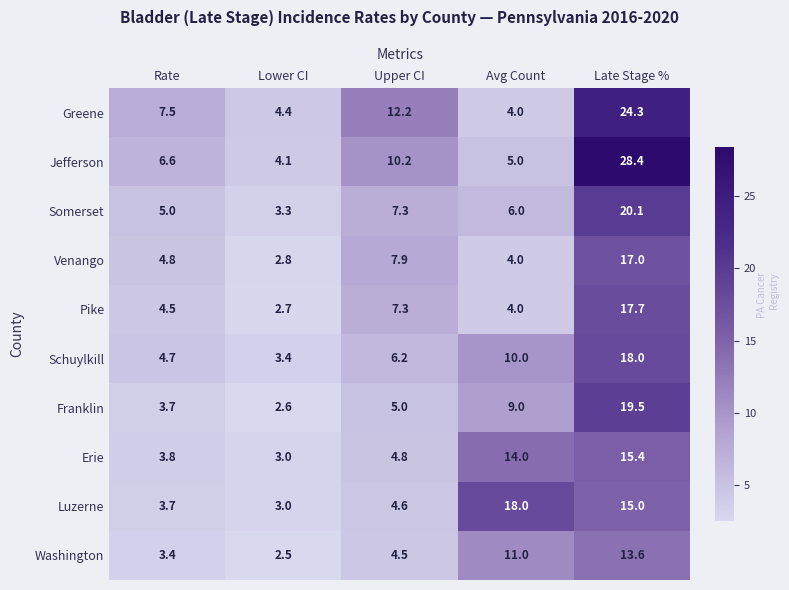

Which series has the largest total across all categories?

Jefferson